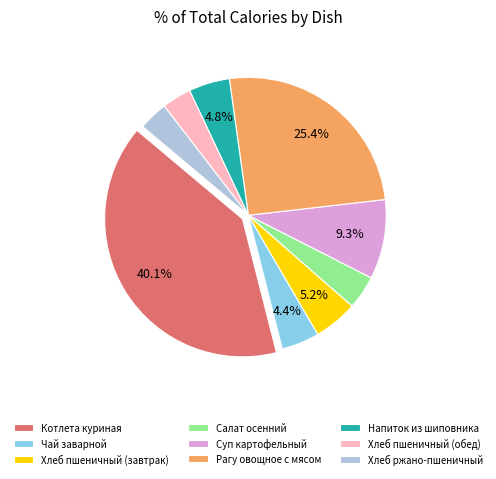

Is it true that Чай заварной is 15% of the pie?

False